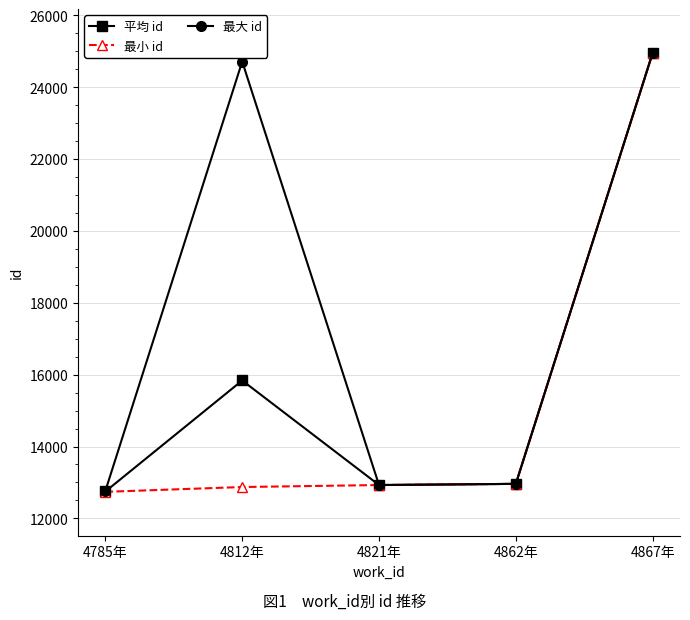

What is the greatest value displayed?

24950.0